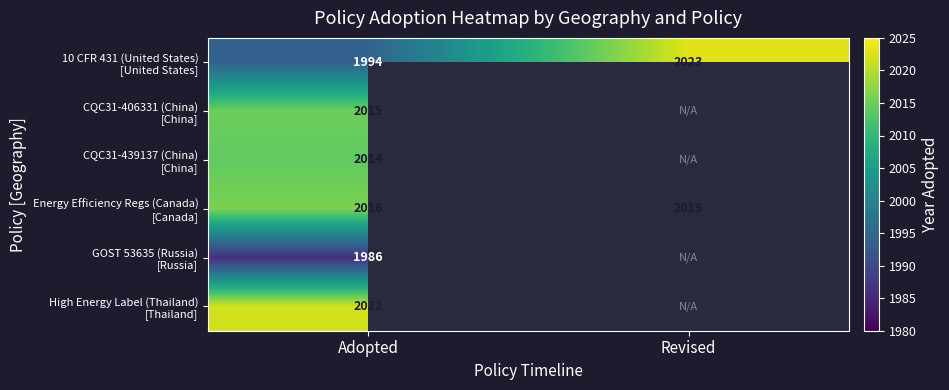

Count the number of categories in the chart.

2